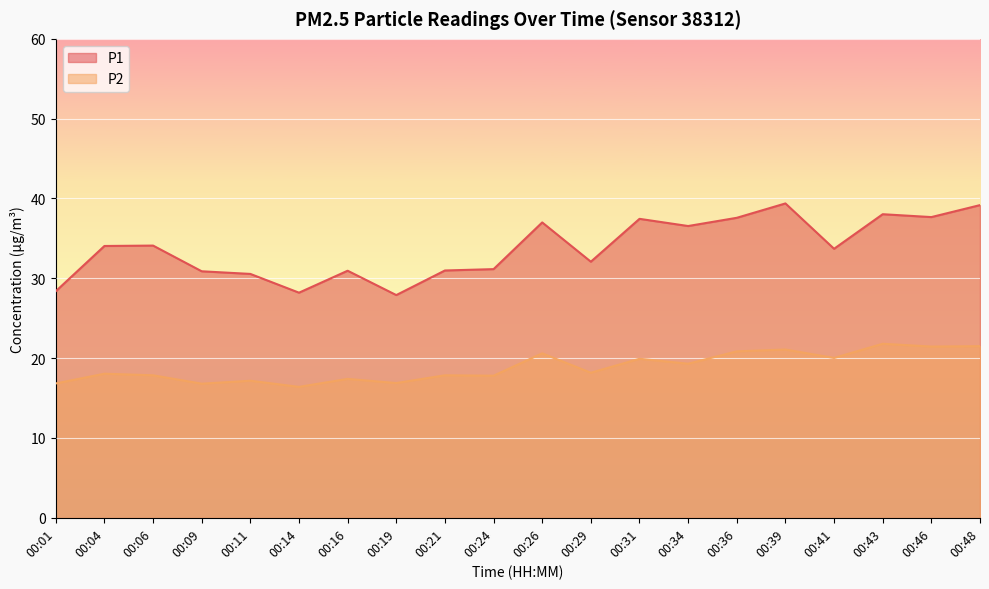

Is it true that P2 equals 21.8 at 00:43?

True